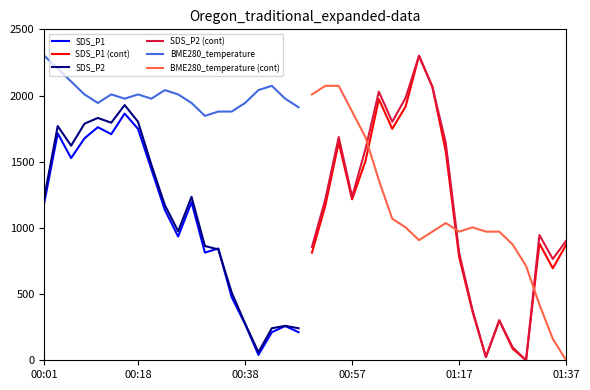

At which label does BME280_temperature reach its peak?

00:01